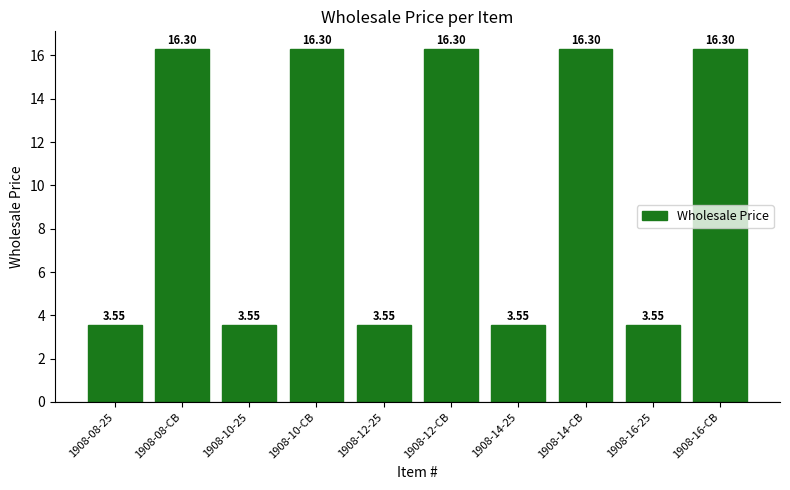

What is the difference between the maximum and minimum values?

12.8